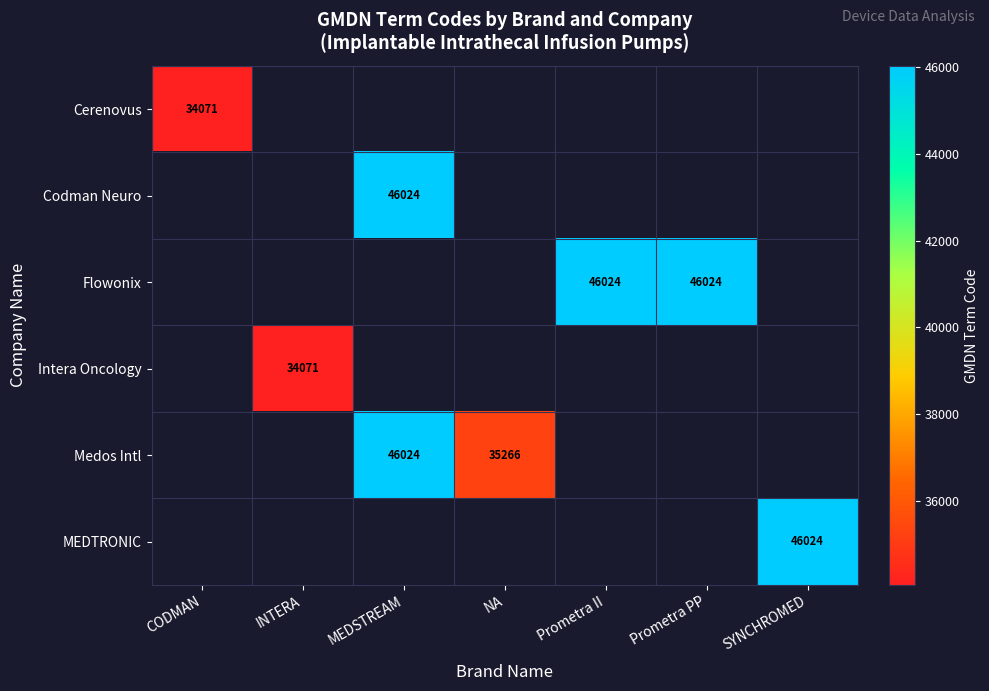

The value of Flowonix at Prometra PP is 46024. True or false?

True